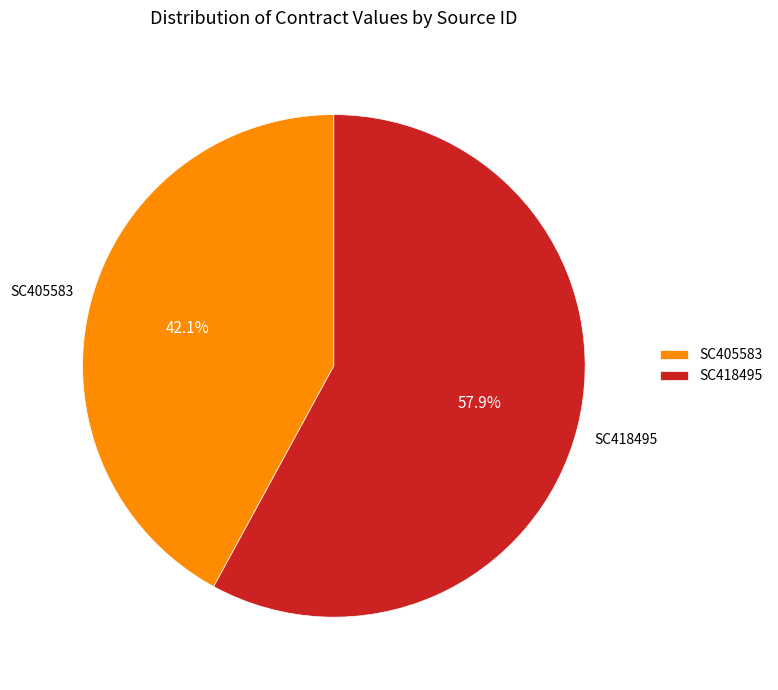

To the nearest percent, what percentage of the pie is SC418495?

58%